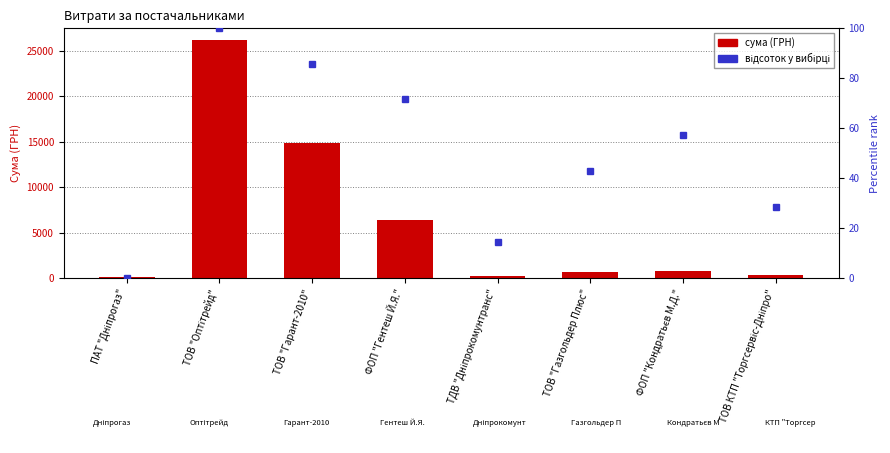

Where does the data first go above 715?

ТОВ "Оптітрейд"